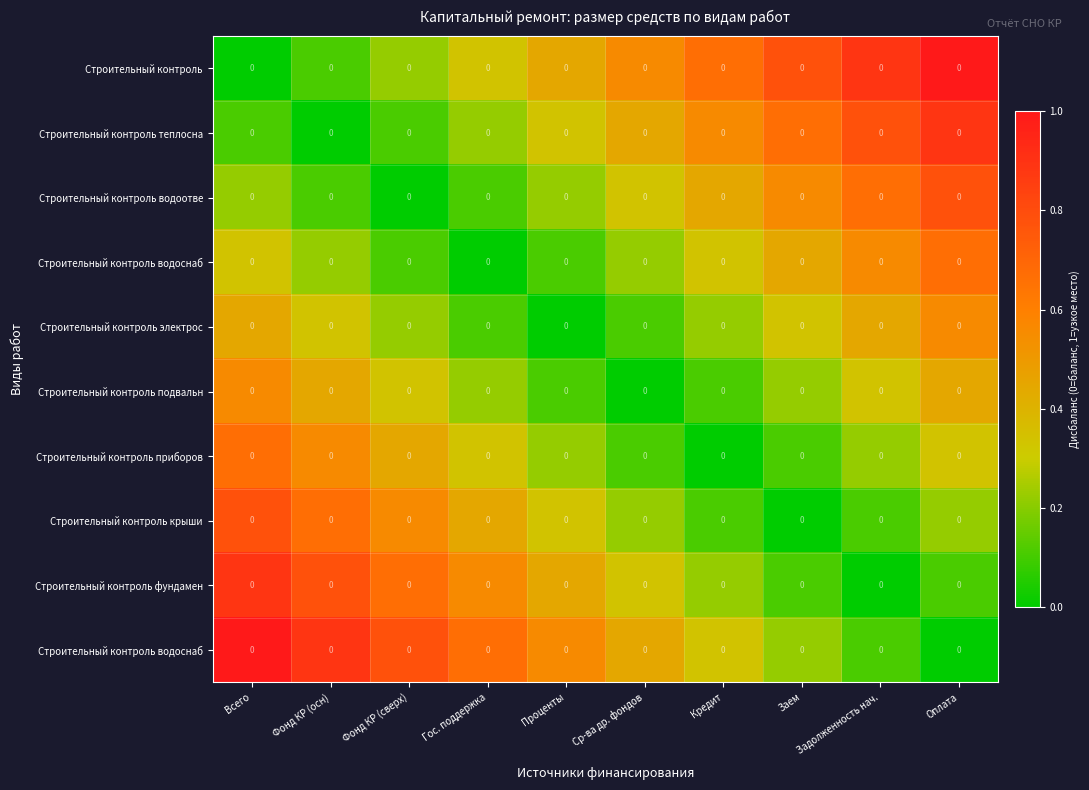

What is the greatest value displayed?

1.0